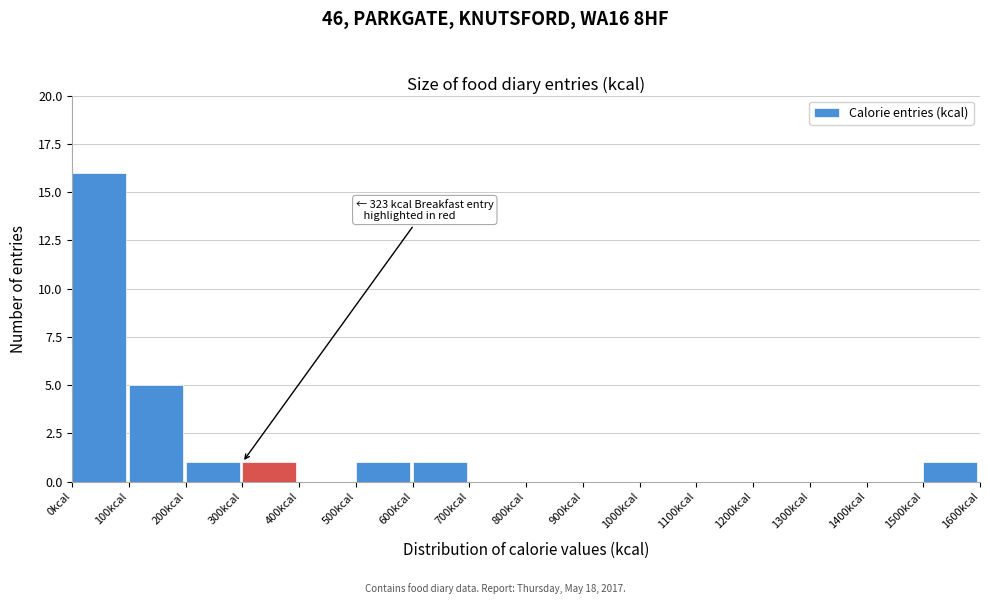

Over which range of the x-axis is the bar tallest?

0 to 100